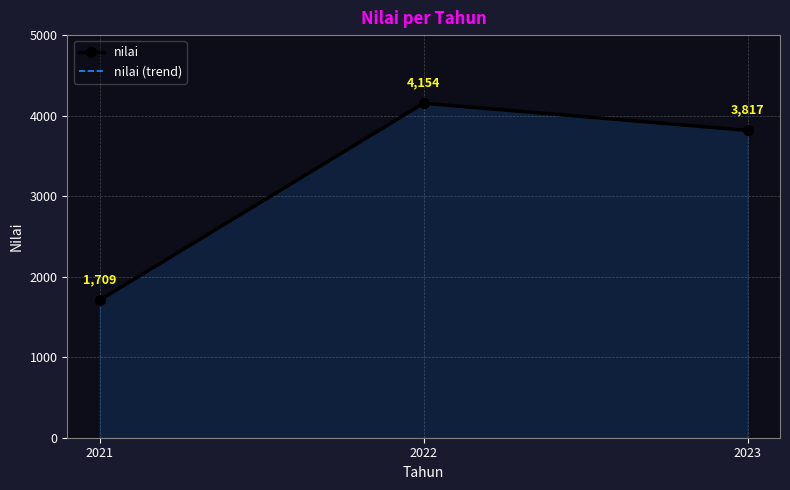

Which series has the widest spread of values?

nilai